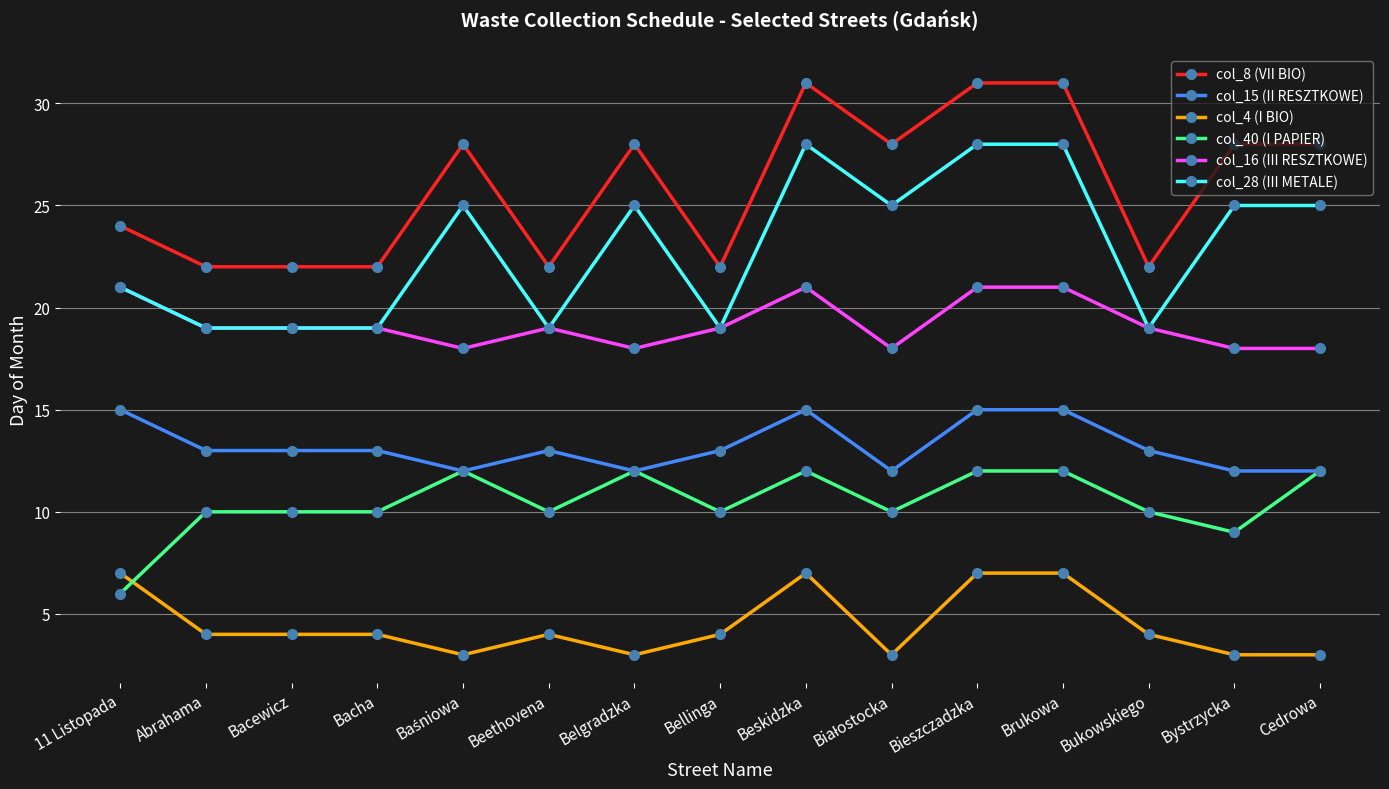

What is the smallest value displayed?

3